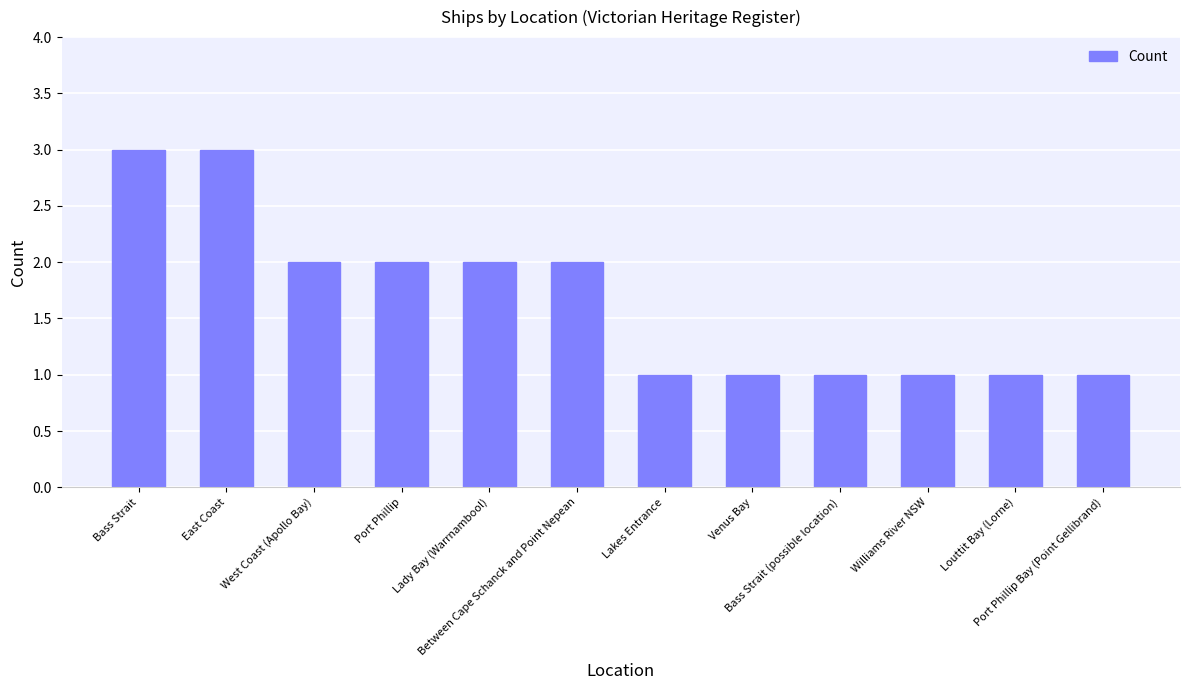

Count the number of categories in the chart.

12